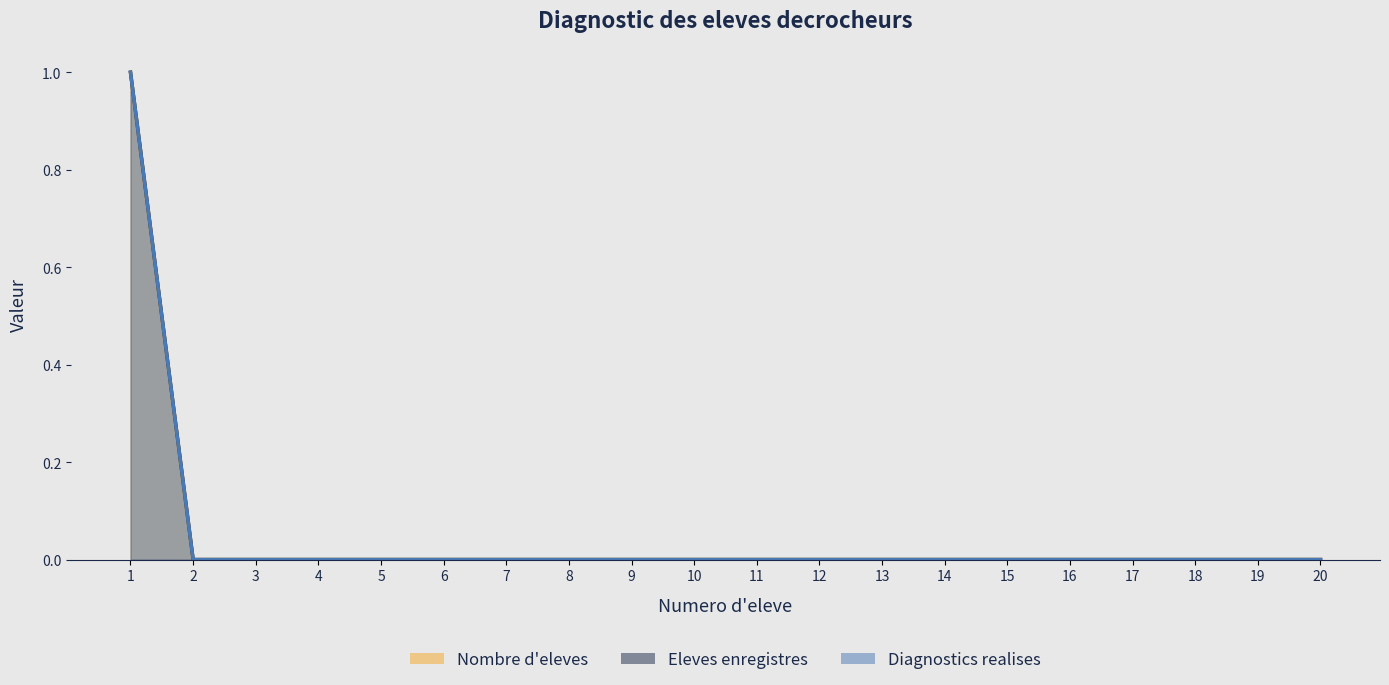

How many lines are shown in the chart?

3